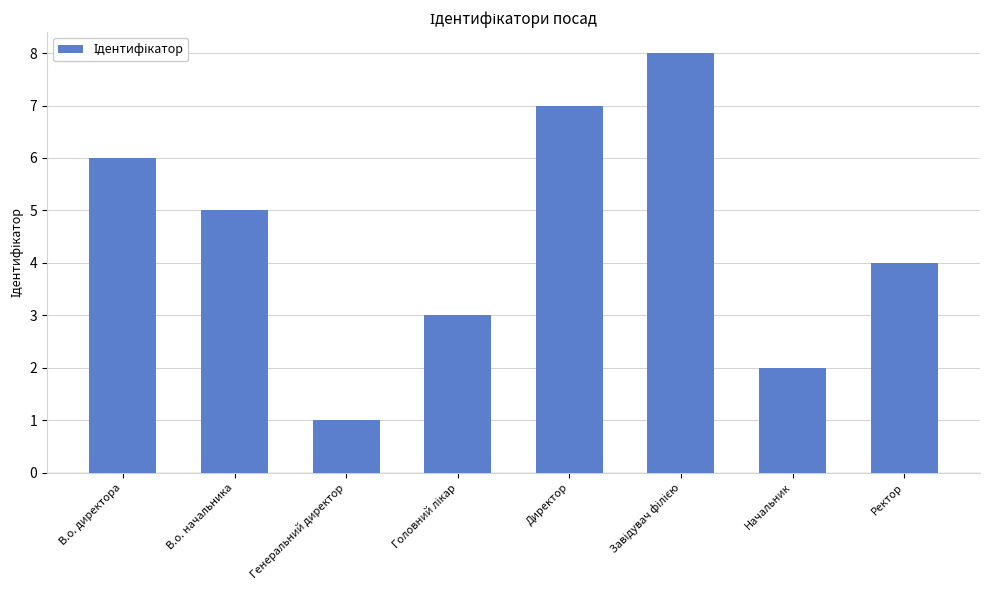

What is the difference between the second highest and minimum values?

6